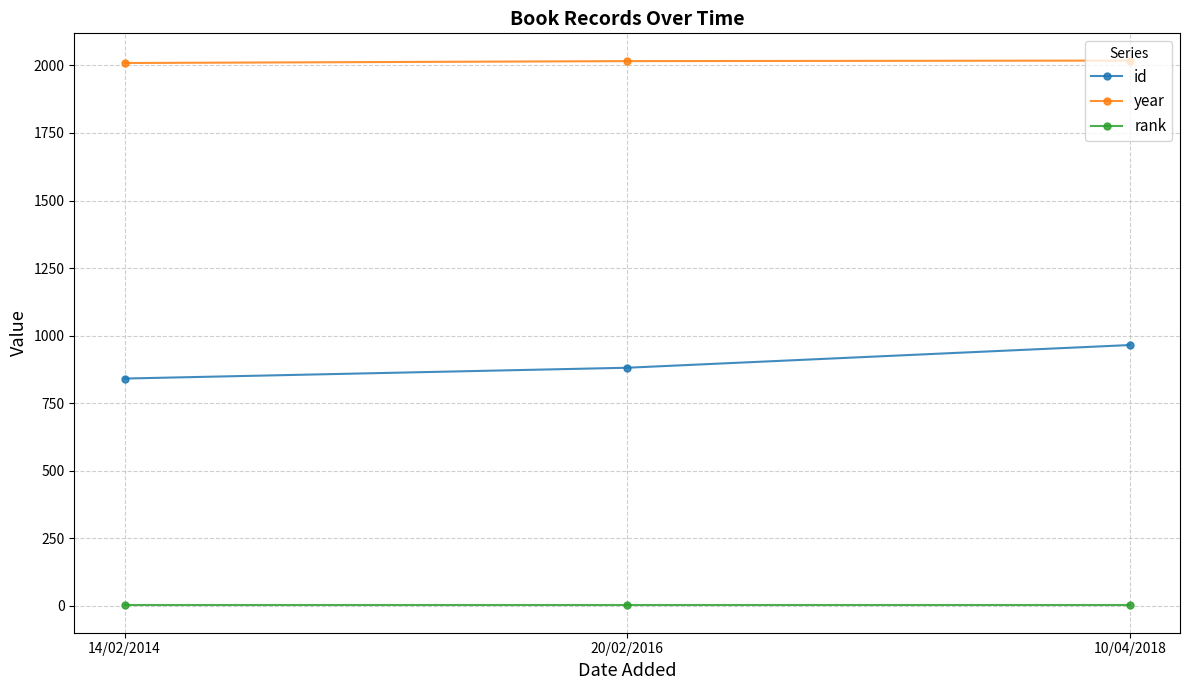

What is the label of the 1st point from the left?

14/02/2014